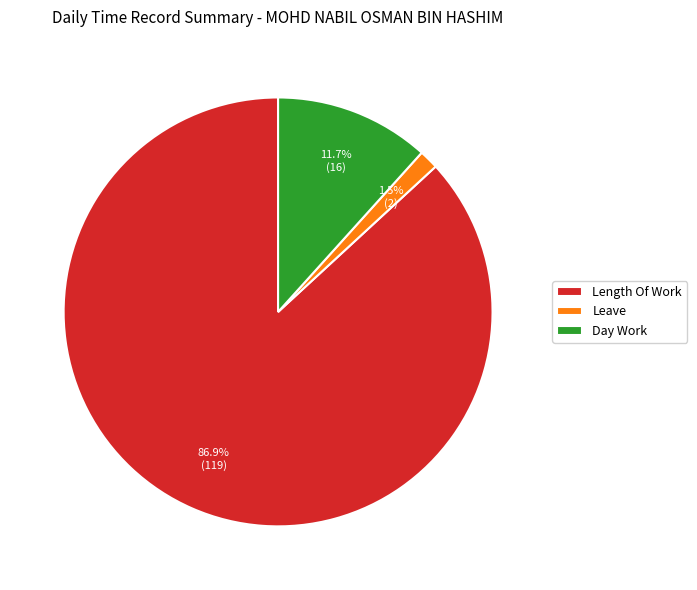

What is the largest slice in the pie chart?

Length Of Work